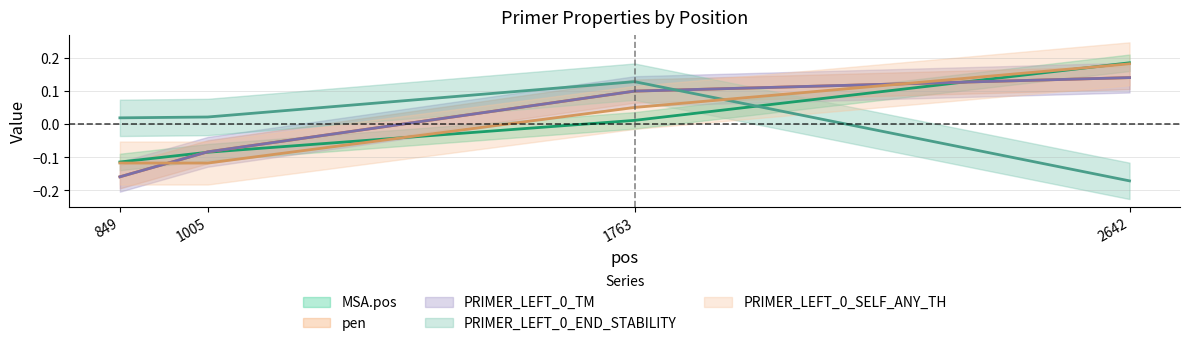

What is the difference between the second highest and second lowest values in the PRIMER_LEFT_0_SELF_ANY_TH series?

0.2